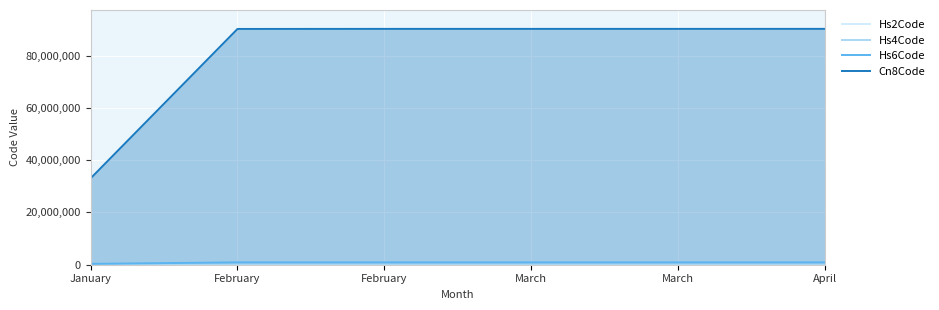

At how many categories does at least one series exceed 53434579?

5